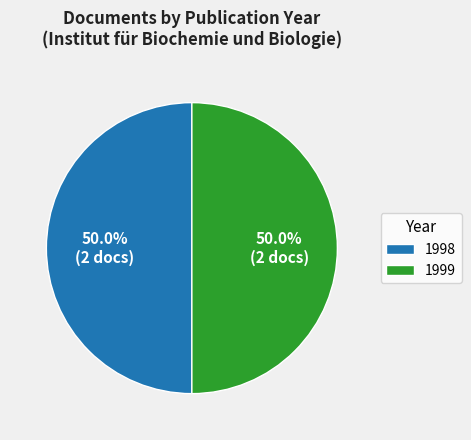

Combined, do 1999 and 1998 account for over 50%?

Yes